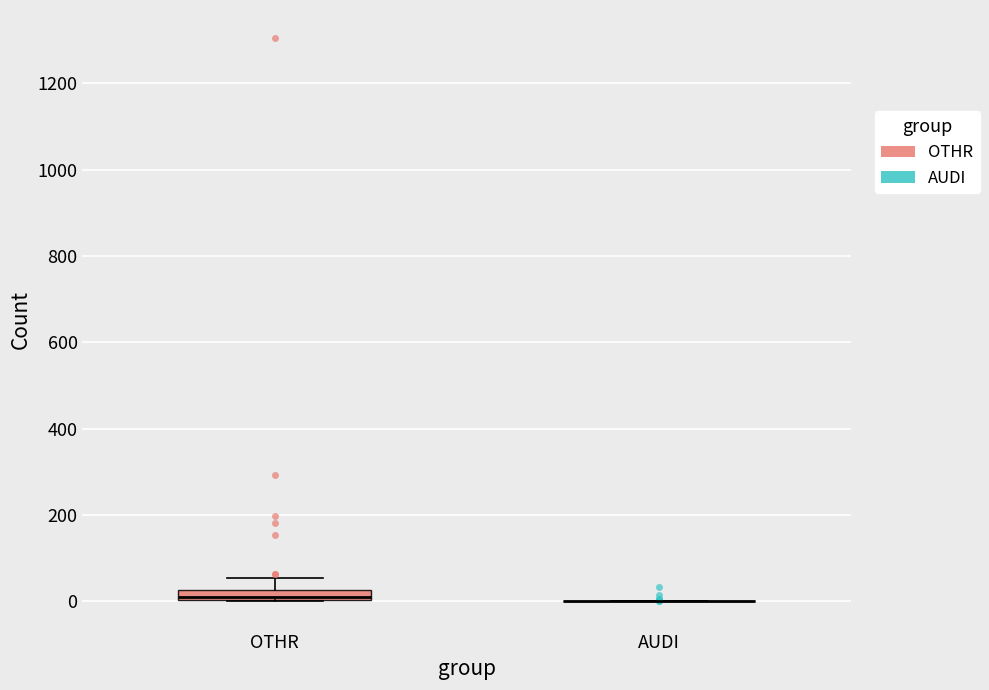

Which box is the tallest, from its lower edge to its upper edge?

OTHR